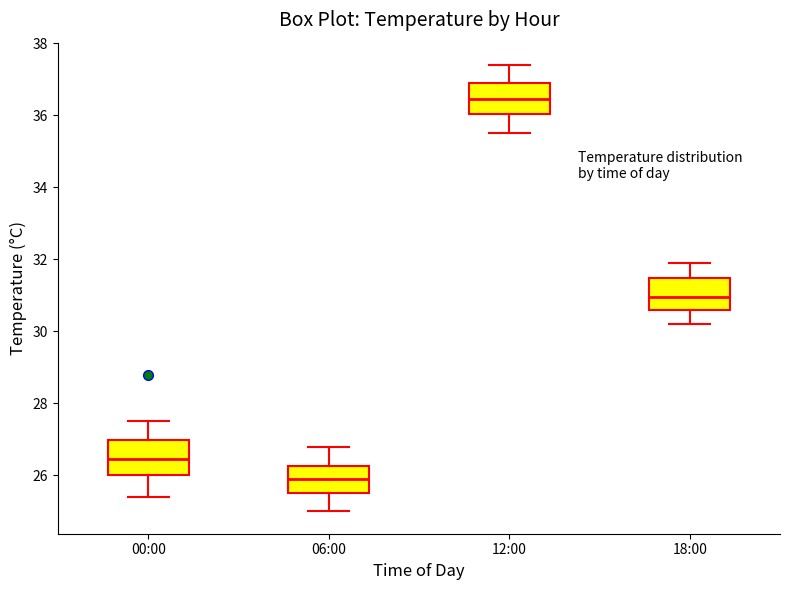

Which box's median line is the lowest?

06:00